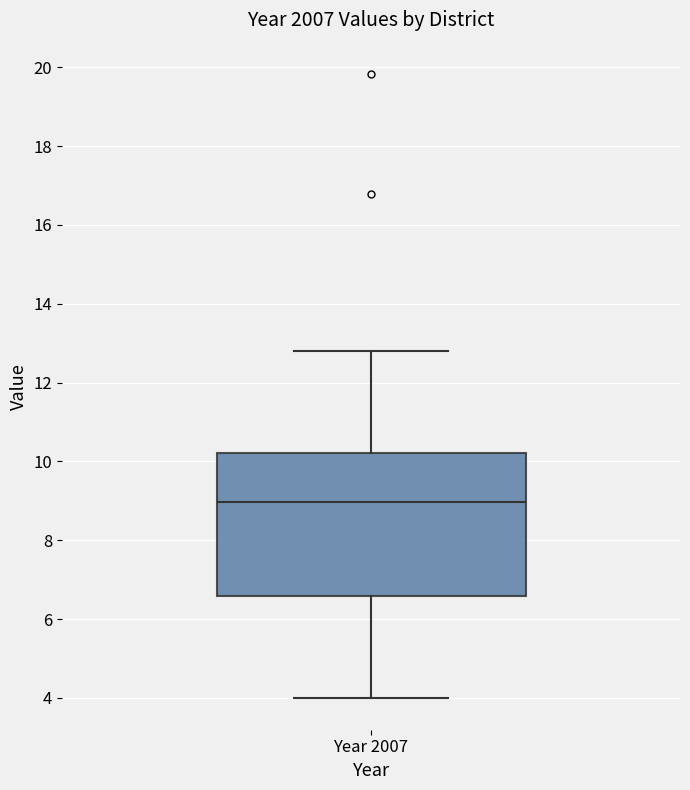

Where is the upper edge of the box for Year 2007 on the y-axis? The values are not printed on the chart, so give them approximately, as read against the axis.

10.2